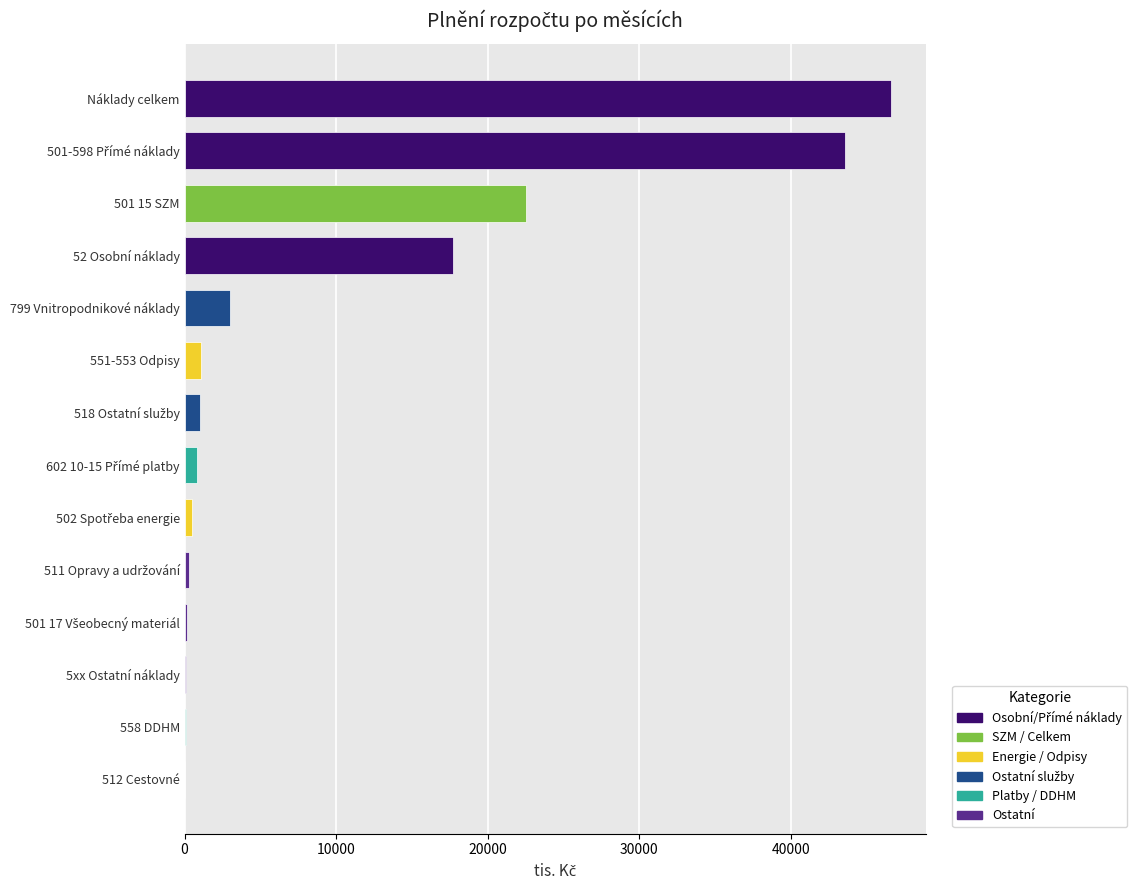

What is the sum of all values?

137486.7